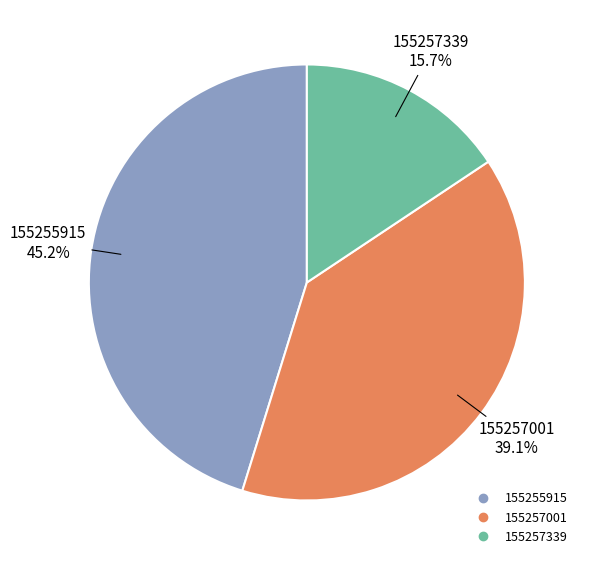

Which slice is the largest?

155255915